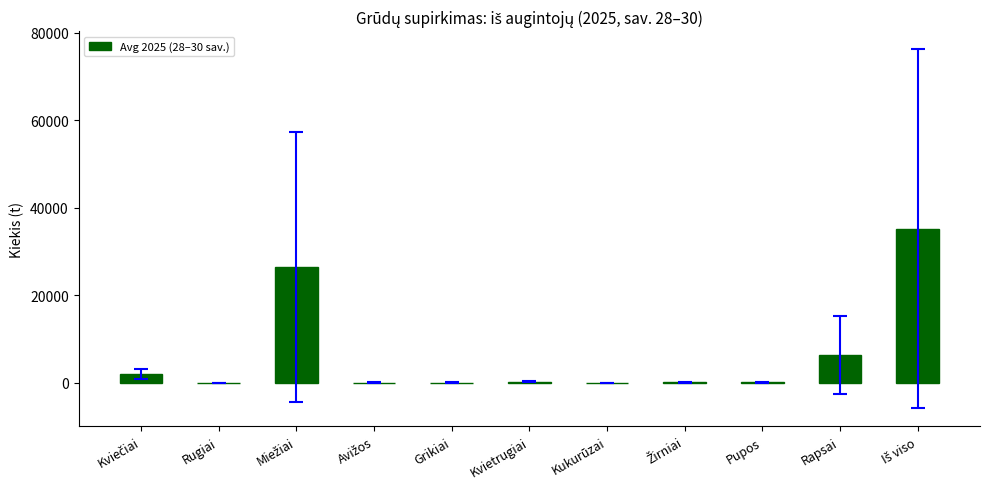

What is the maximum value shown in the chart?

35166.8